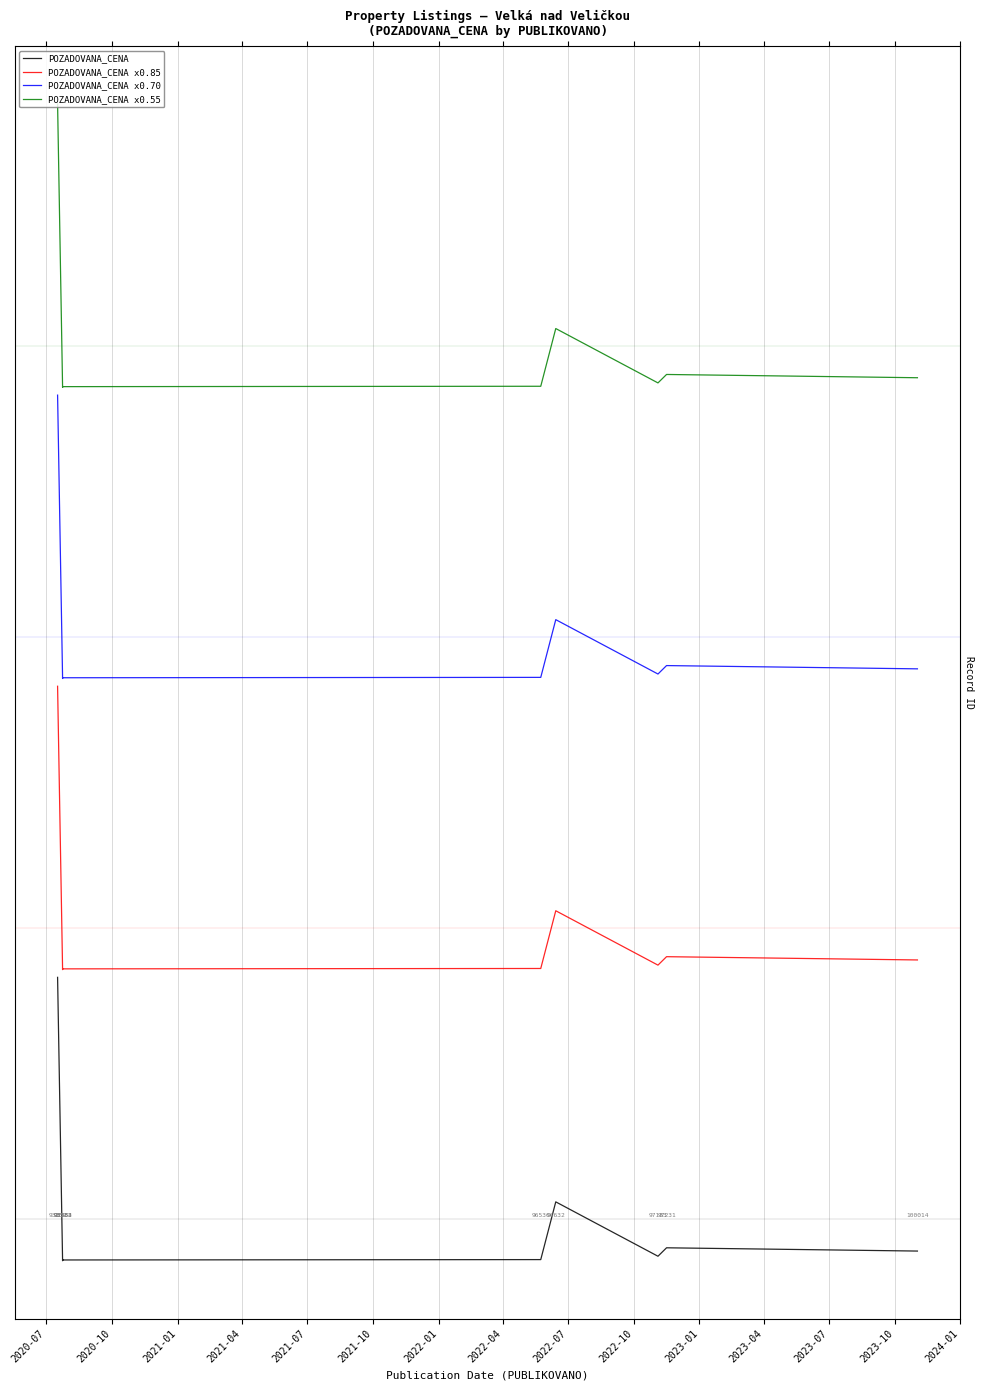

At how many categories does at least one series exceed 1134360?

9